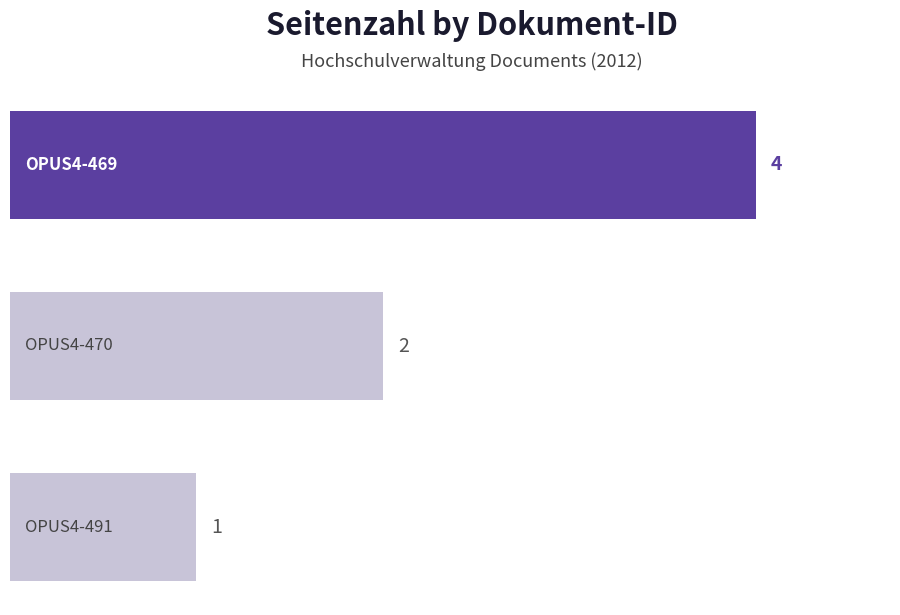

How many values are between 1 and 4?

3